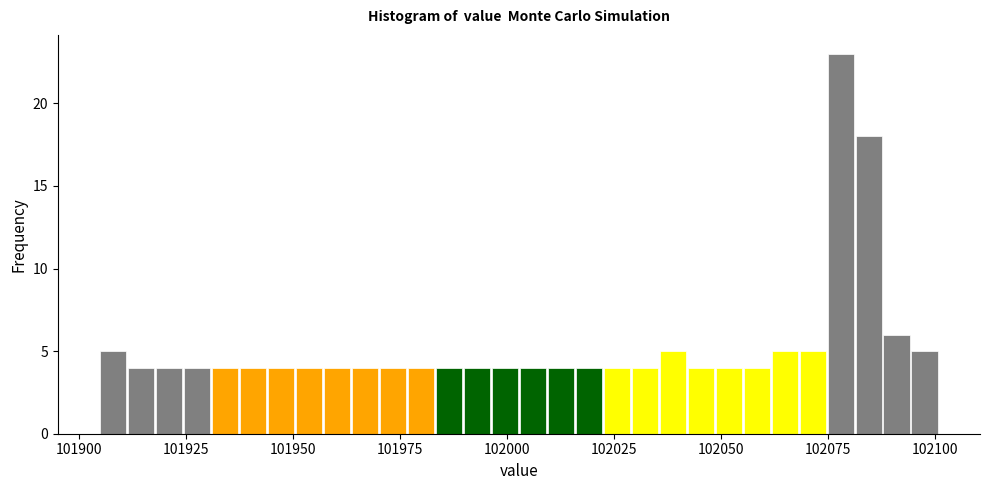

Around what value on the x-axis is the tallest bar? Give the approximate position of its centre, as read against the axis.

102080